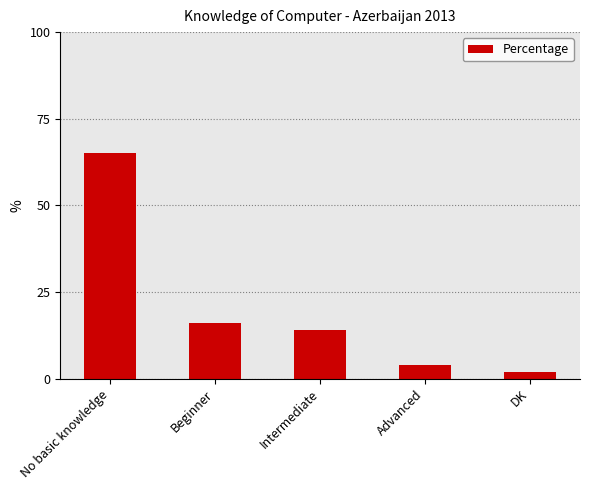

What is the greatest value displayed?

65